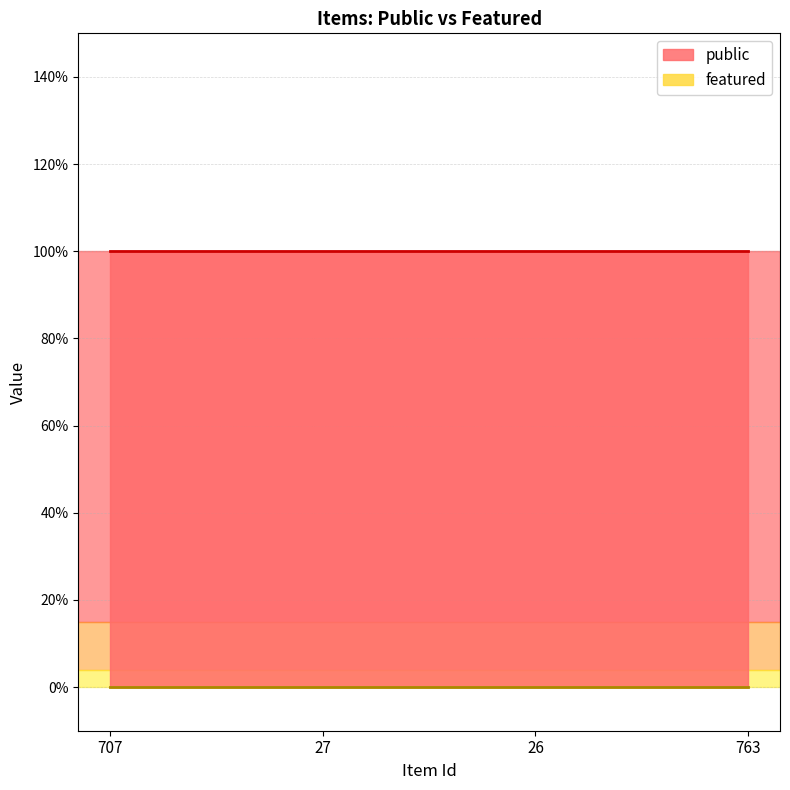

Reading left to right, list all the values displayed in this chart.

public: 1	1	1	1
featured: 0	0	0	0